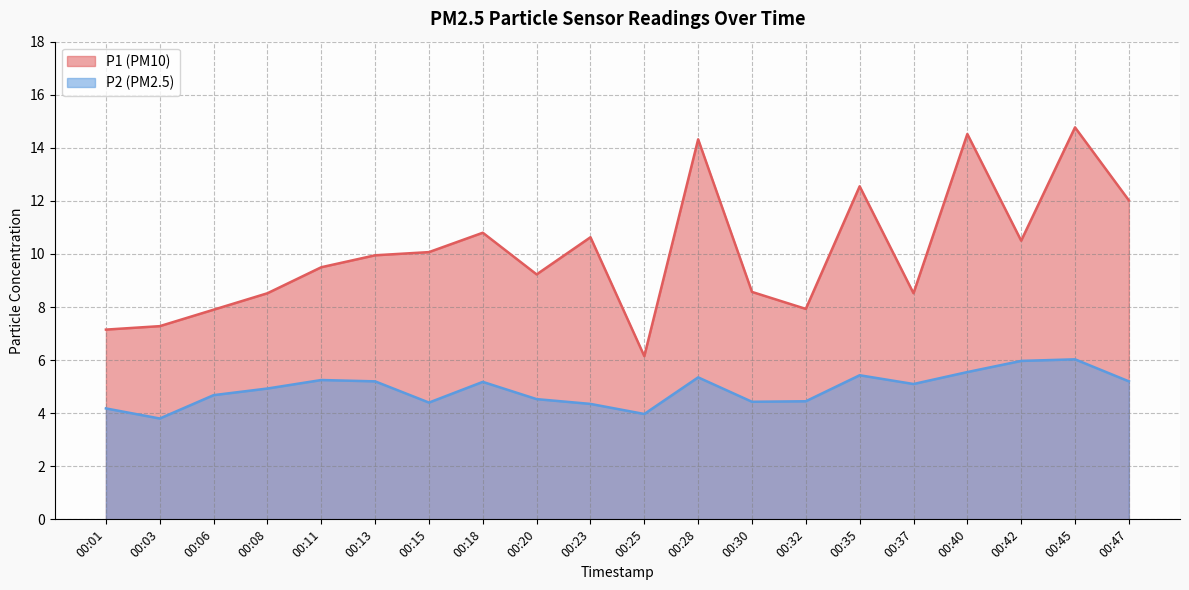

How many data points in P2 are above 5?

10